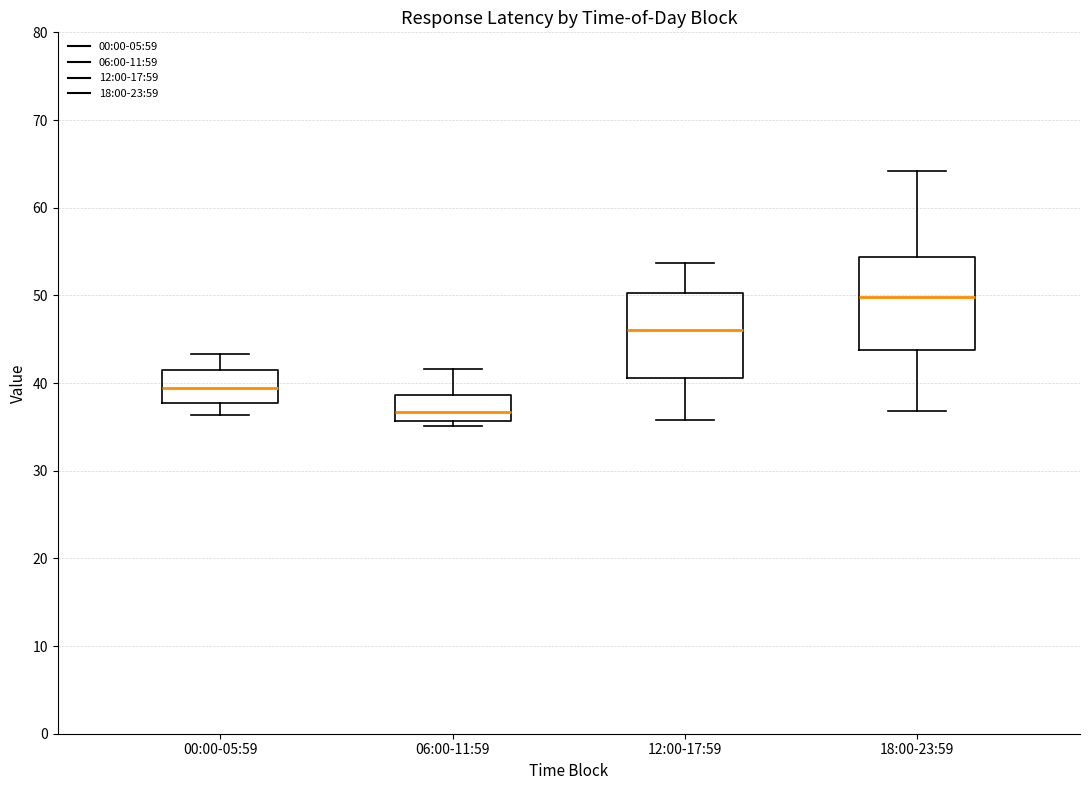

Which box's median line is the highest?

18:00-23:59